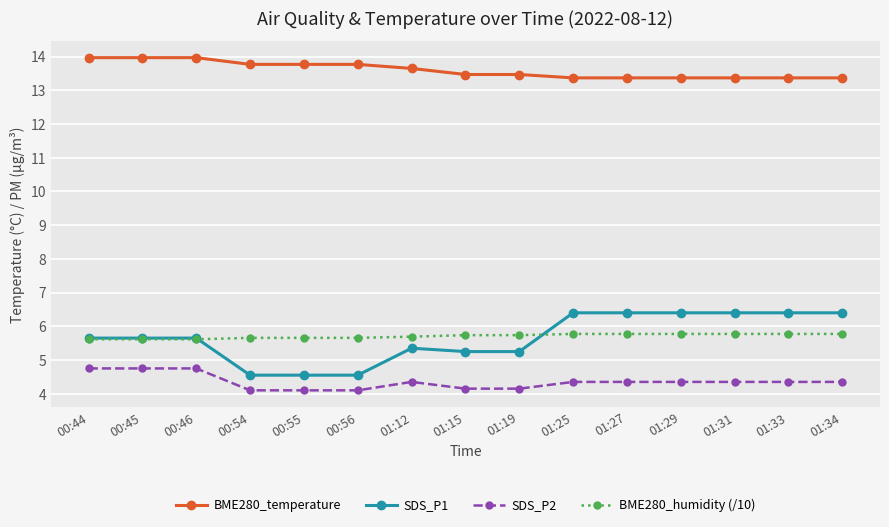

Which series has the largest range (max minus min)?

SDS_P1